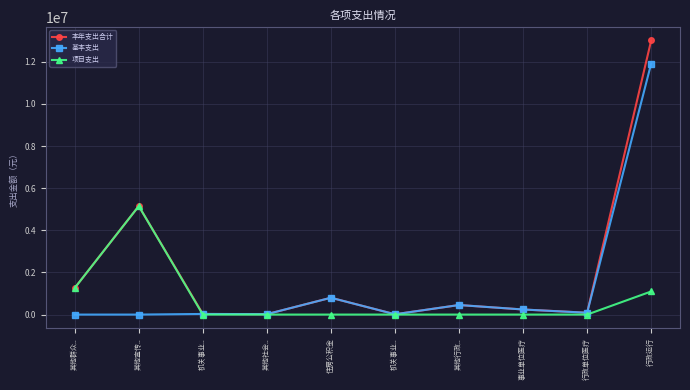

What is the sum of the 项目支出 values at 其他宣传.. and 其他社会..?

5149476.4